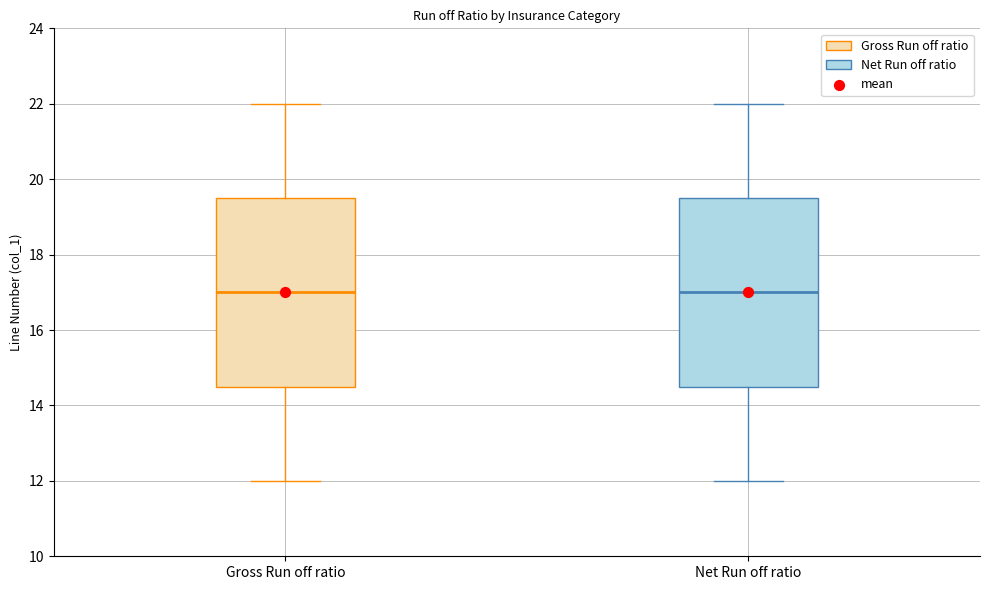

Reading left to right, read every box against the y-axis: the position of its median line, the range the box covers, and the ends of its whiskers. The values are not printed on the chart, so give them approximately, as read against the axis.

Gross Run off ratio: median 17.0, box 14.6 to 19.6, whiskers 12.0 to 22.0
Net Run off ratio: median 17.0, box 14.6 to 19.6, whiskers 12.0 to 22.0